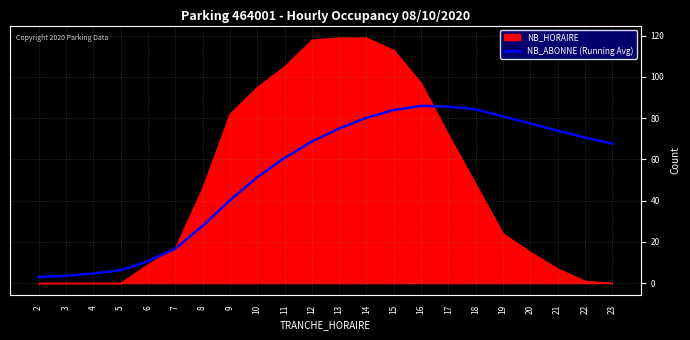

Rank the series by their maximum value, from highest to lowest.

NB_HORAIRE, NB_ABONNE (Running Avg)